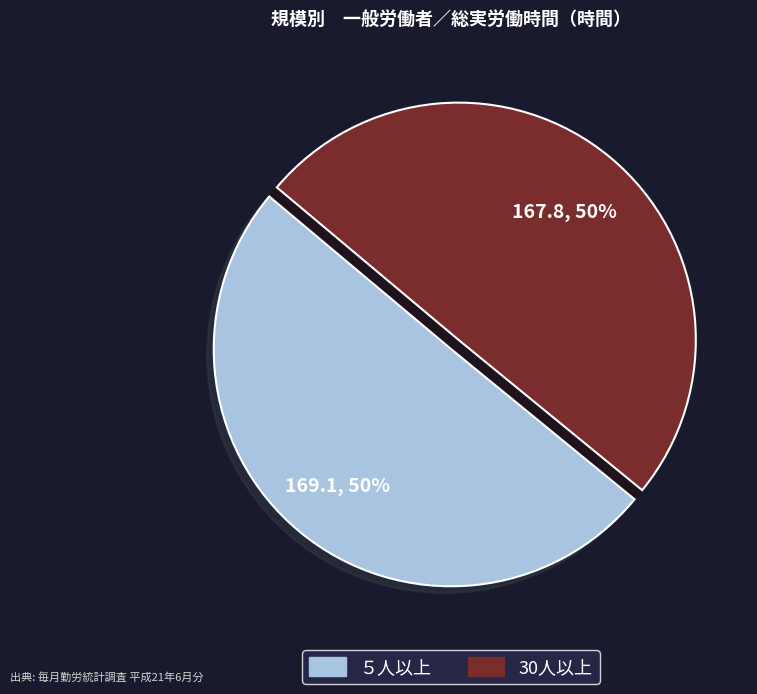

To the nearest percent, what is the average slice percentage?

50%